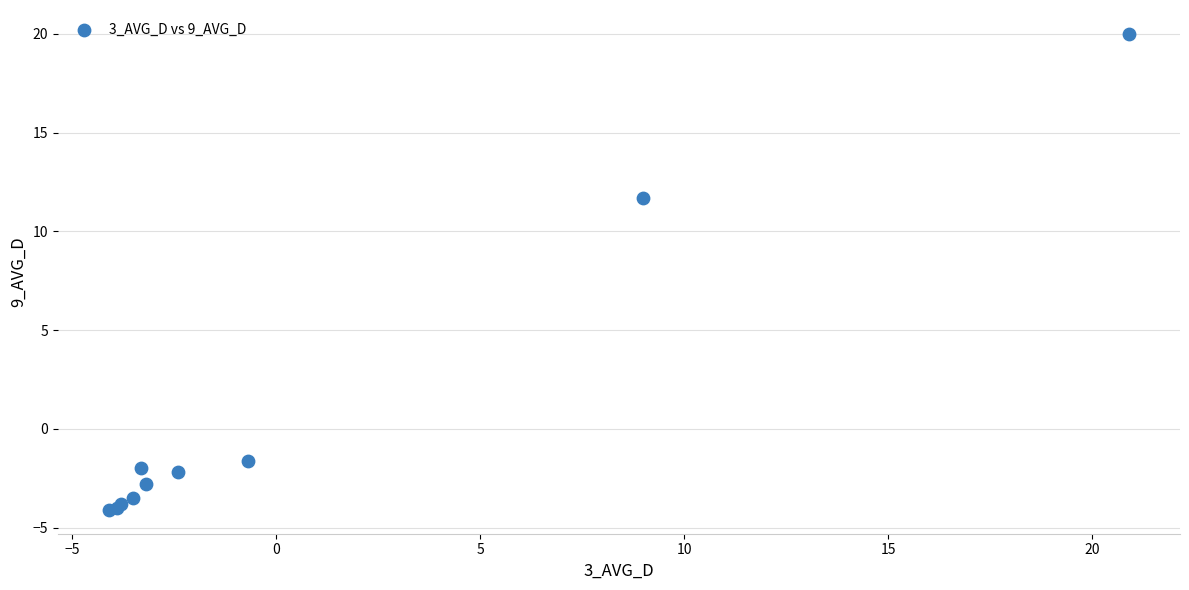

What Y value in the scatter plot is closest to 7?

11.7